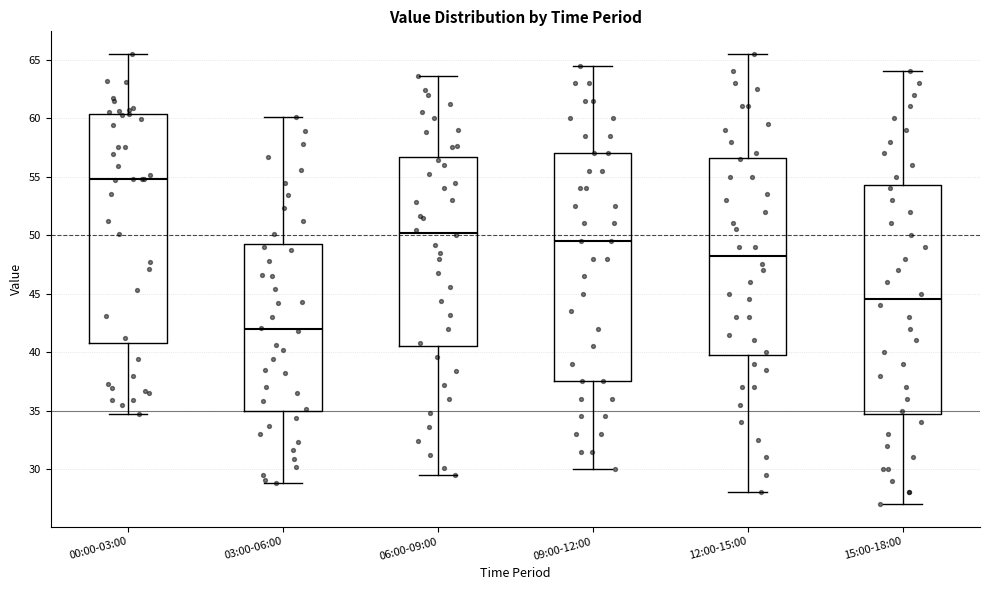

Reading left to right, read every box against the y-axis: the position of its median line, the range the box covers, and the ends of its whiskers. The values are not printed on the chart, so give them approximately, as read against the axis.

00:00-03:00: median 55.0, box 41.0 to 60.5, whiskers 34.5 to 65.5
03:00-06:00: median 42.0, box 35.0 to 49.5, whiskers 29.0 to 60.0
06:00-09:00: median 50.0, box 40.5 to 56.5, whiskers 29.5 to 63.5
09:00-12:00: median 49.5, box 37.5 to 57.0, whiskers 30.0 to 64.5
12:00-15:00: median 48.5, box 40.0 to 56.5, whiskers 28.0 to 65.5
15:00-18:00: median 44.5, box 35.0 to 54.5, whiskers 27.0 to 64.0